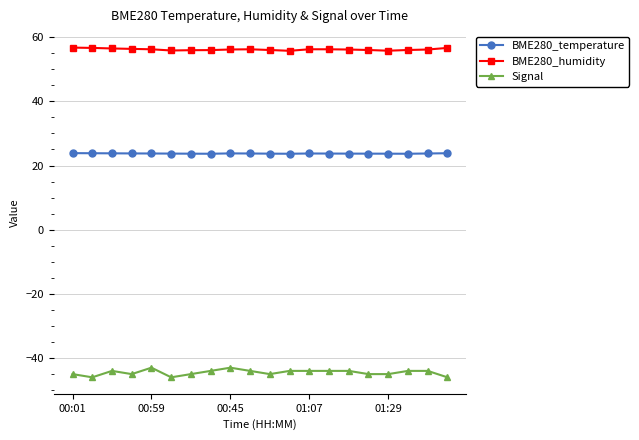

What is the value of the BME280_temperature point at the 19th from the left?

23.8